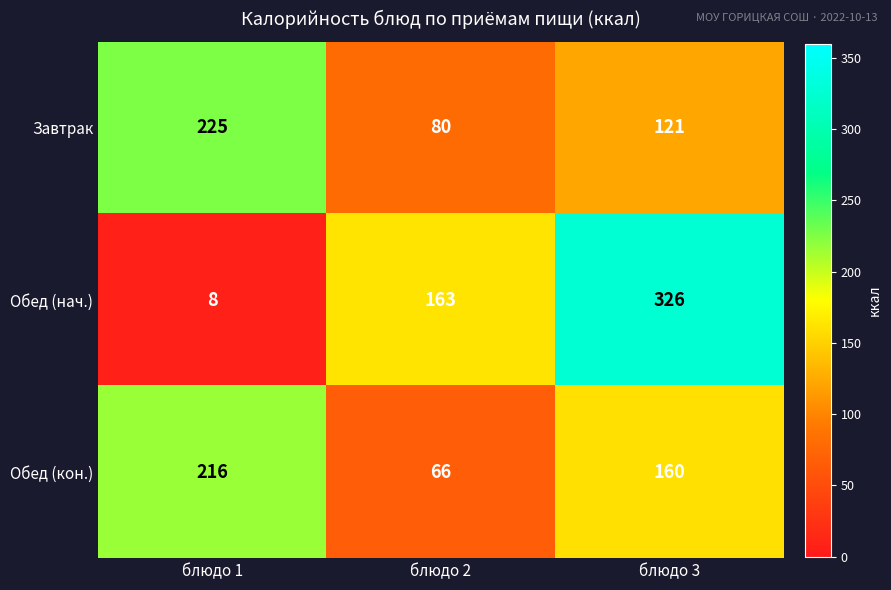

Which category has the lowest value across all series?

блюдо 1